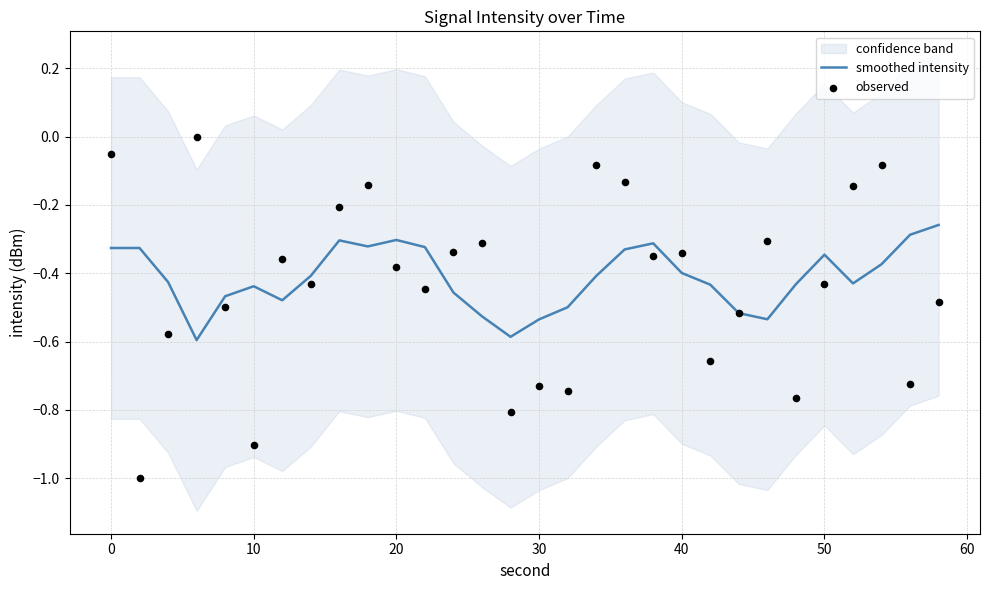

True or false: smoothed intensity has a value of -0.3 at 20.

True